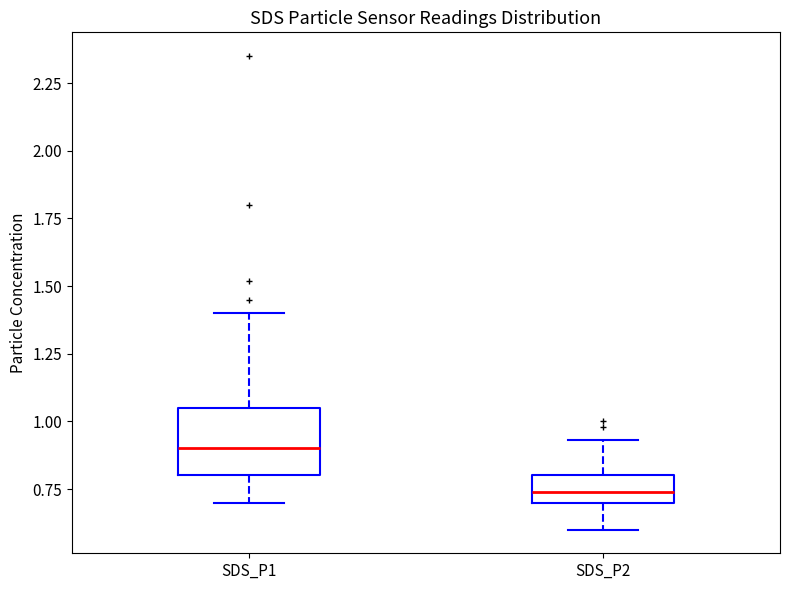

Where does the median line of the box for SDS_P2 sit on the y-axis? The values are not printed on the chart, so give them approximately, as read against the axis.

0.75